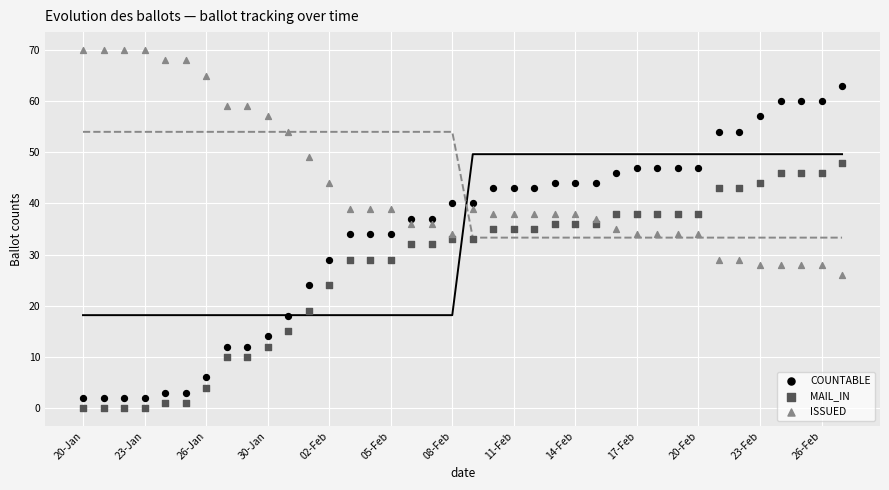

Across all data points, what is the range of Y values (max minus min)?

70